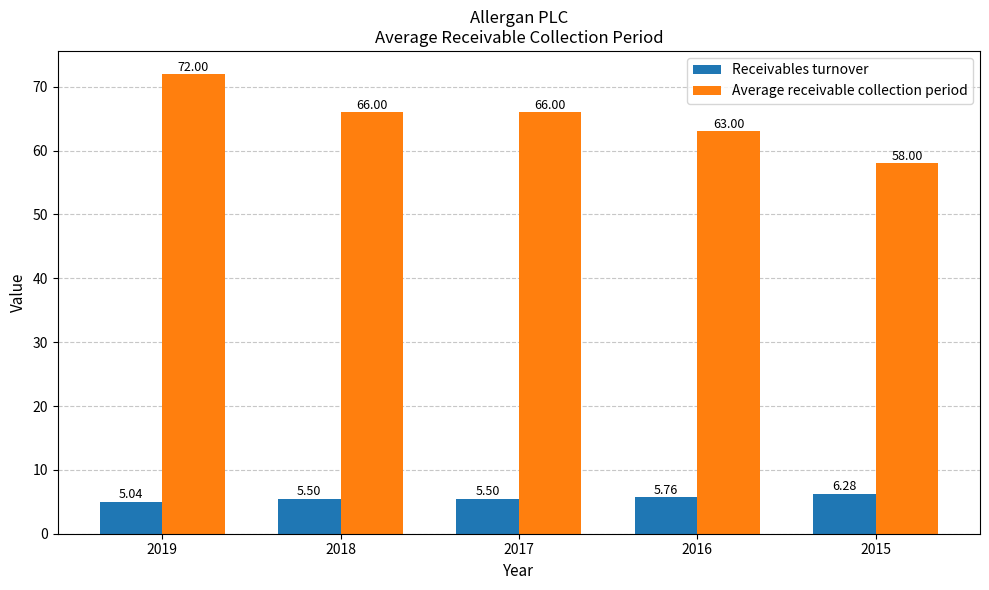

Which category has the highest value in the Average receivable collection period series?

2019